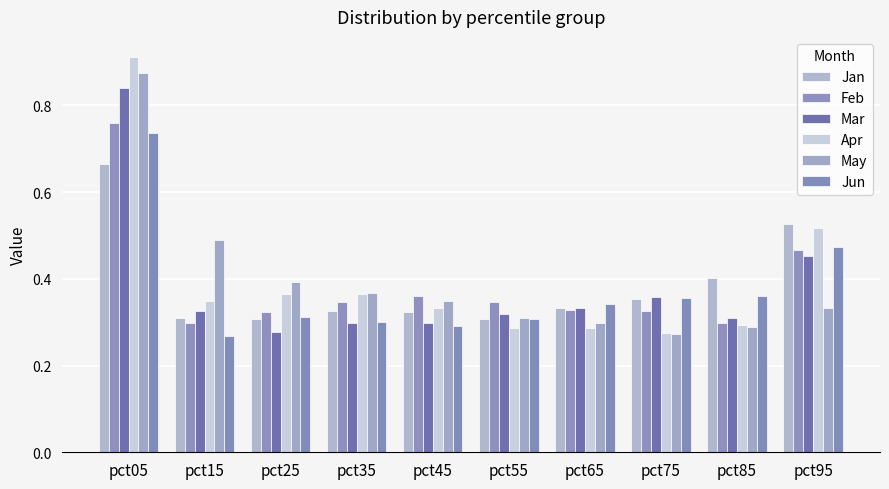

The Apr series shows 0.1 at pct85. True or false?

False